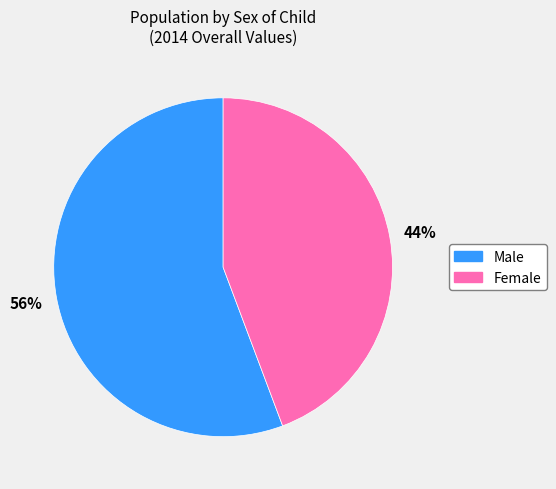

Which slice is the largest?

Male